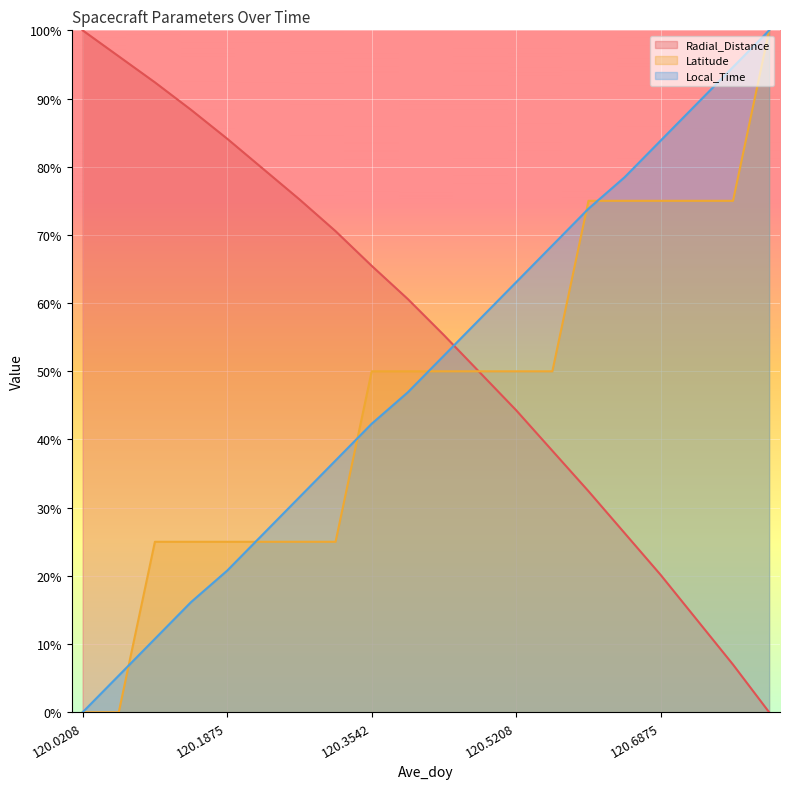

Which category has the highest value in the Radial_Distance series?

120.0208